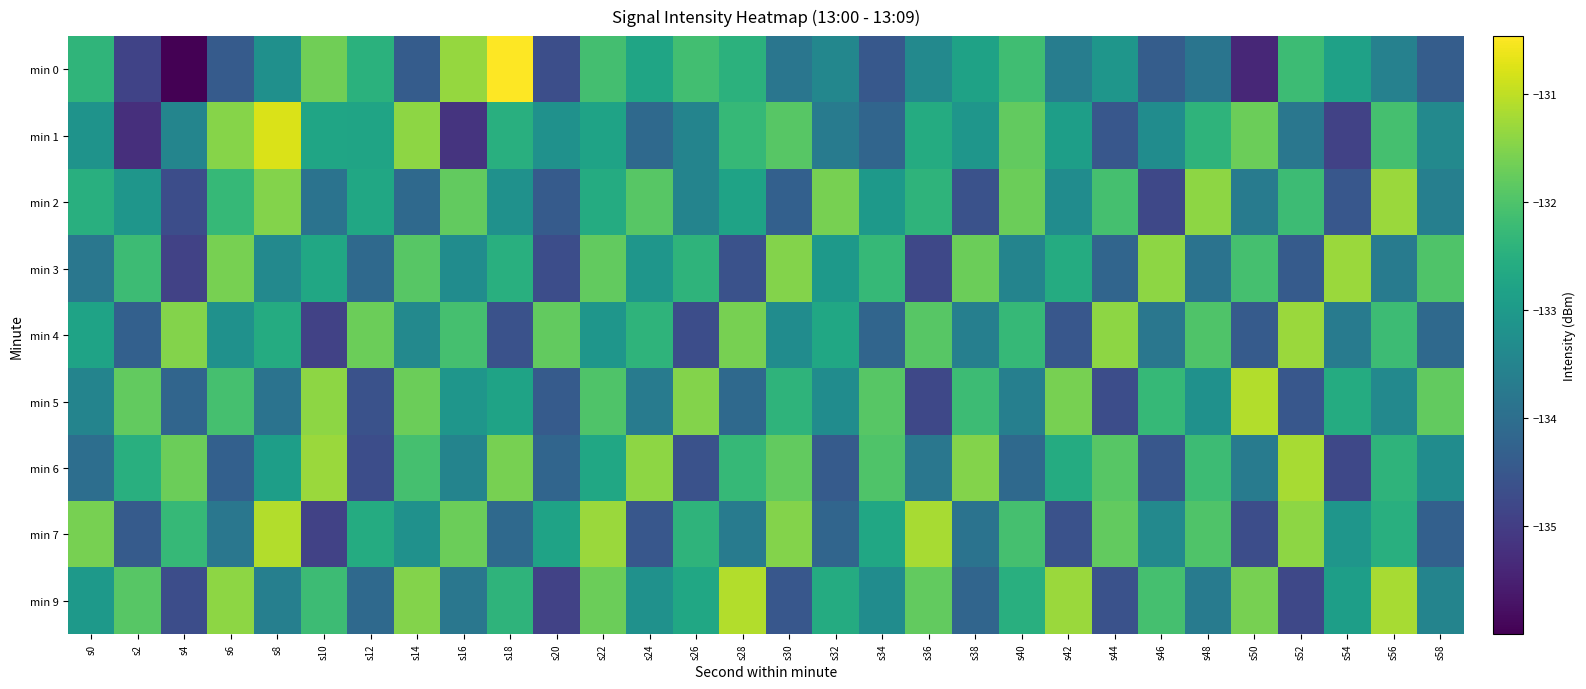

At which category is the sum across all series the highest?

s22